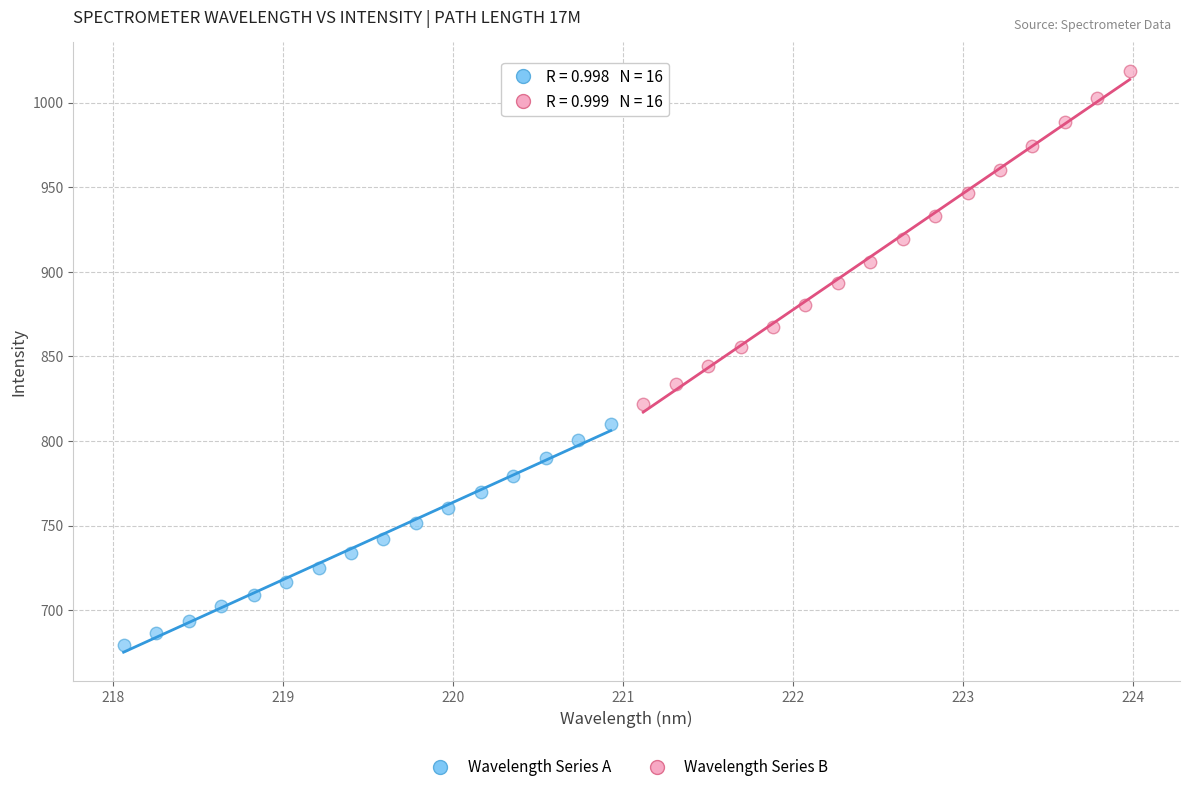

Which series contains the highest Y value?

Wavelength Series B